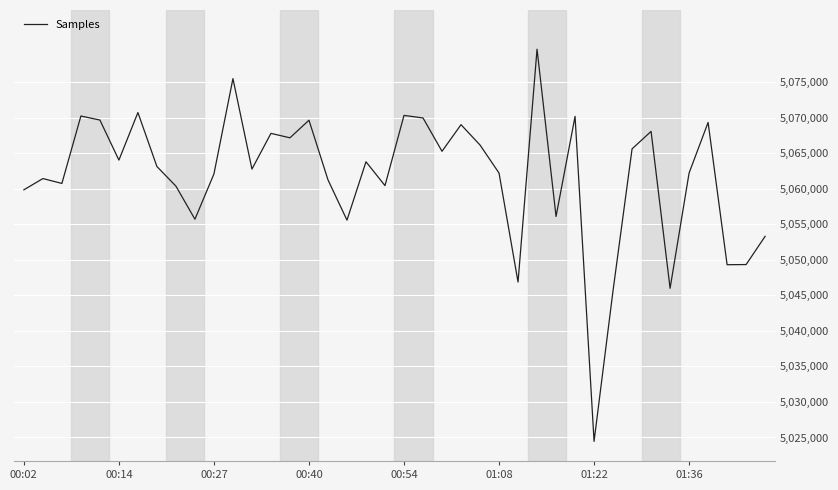

What is the greatest value displayed?

5079636